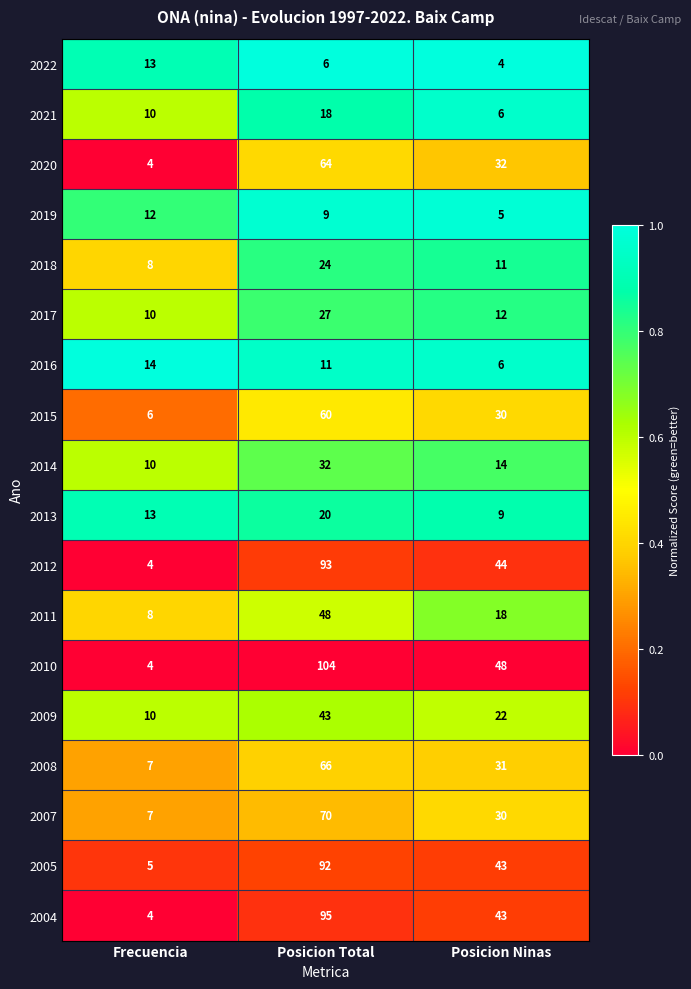

The 2021 series shows 27 at Posicion Total. True or false?

False